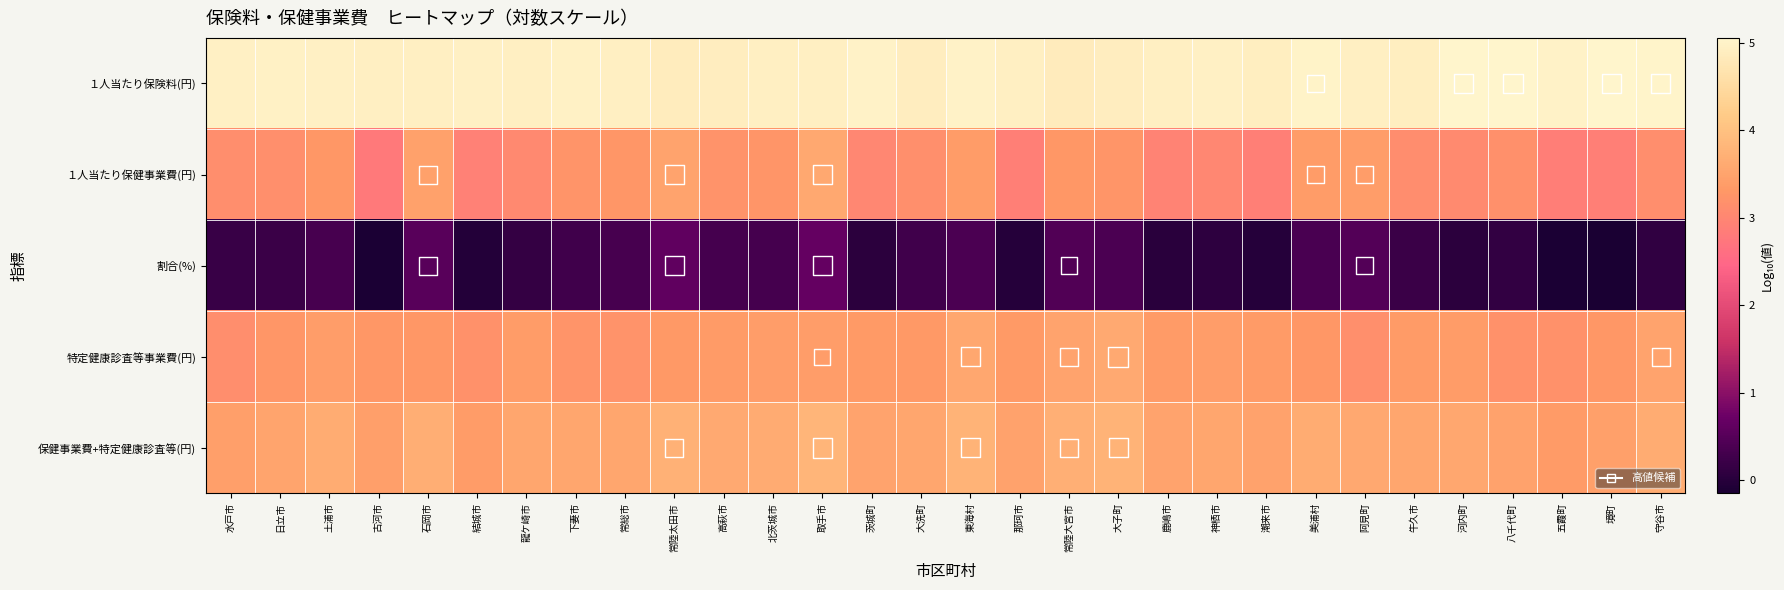

At how many categories does at least one series exceed 1?

30